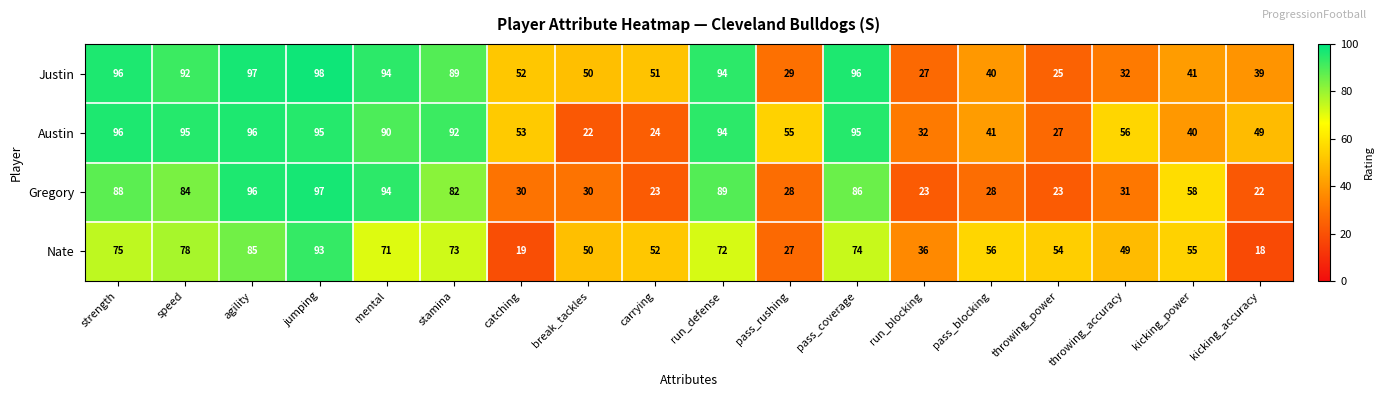

What is the difference between the highest and lowest values at jumping?

5